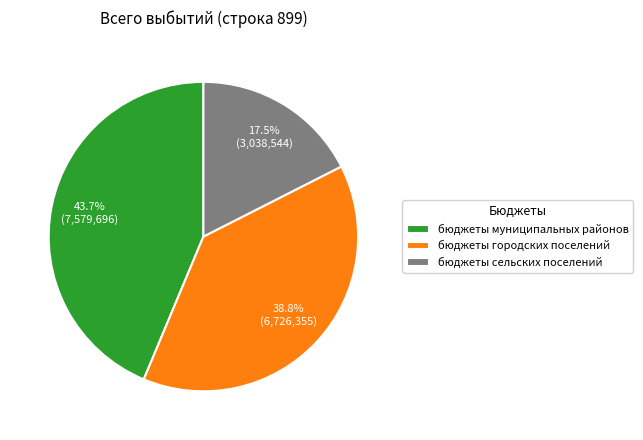

Which category has the biggest portion of the pie?

бюджеты муниципальных районов